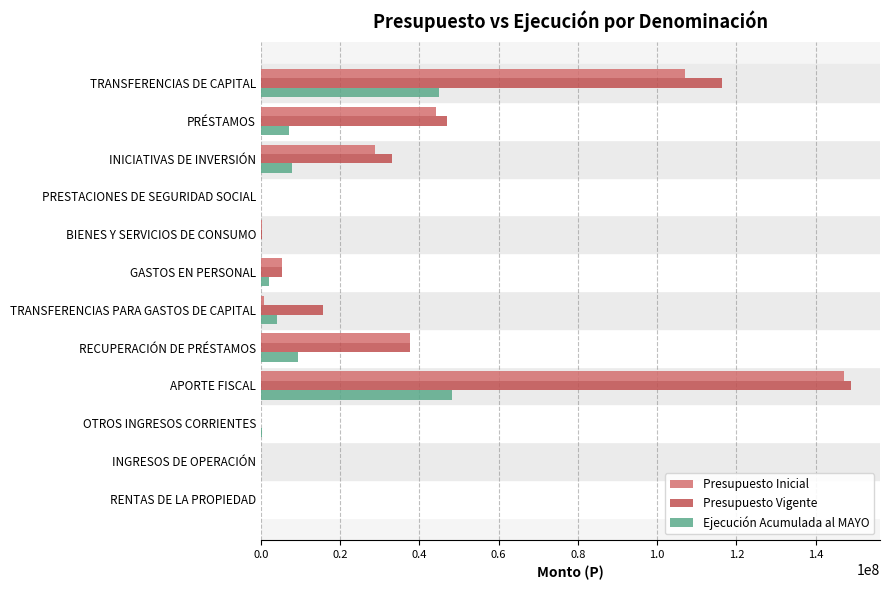

True or false: Presupuesto Vigente has a value of 230616589 at APORTE FISCAL.

False